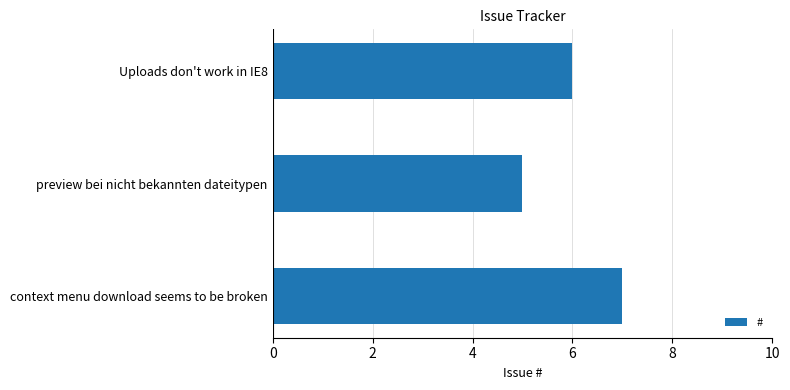

Reading bottom to top, transcribe all the data shown in this chart.

context menu download seems to be broken=7	preview bei nicht bekannten dateitypen=5	Uploads don't work in IE8=6